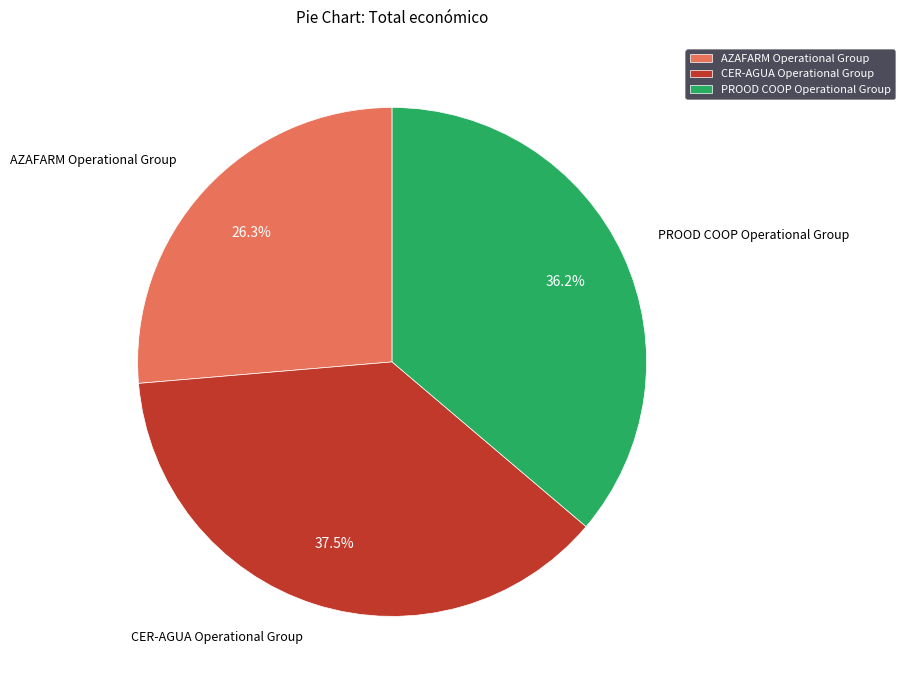

To the nearest percent, what is the difference between the PROOD COOP Operational Group and AZAFARM Operational Group slice percentages?

10%